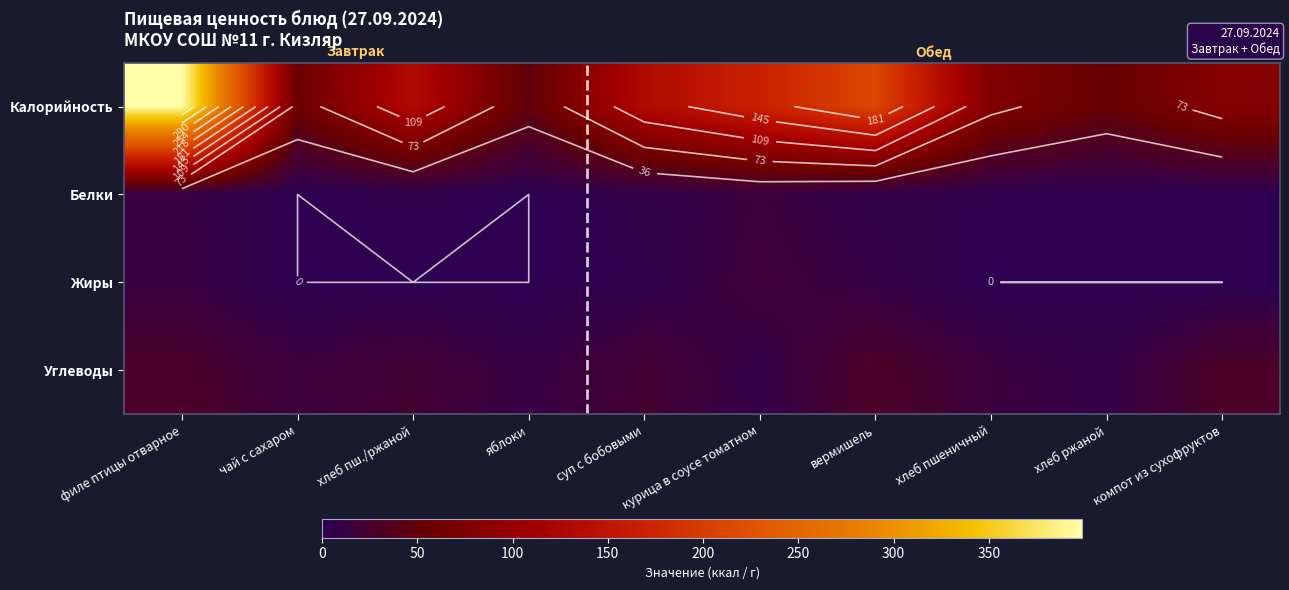

What is the difference between the maximum and minimum values in the Жиры series?

17